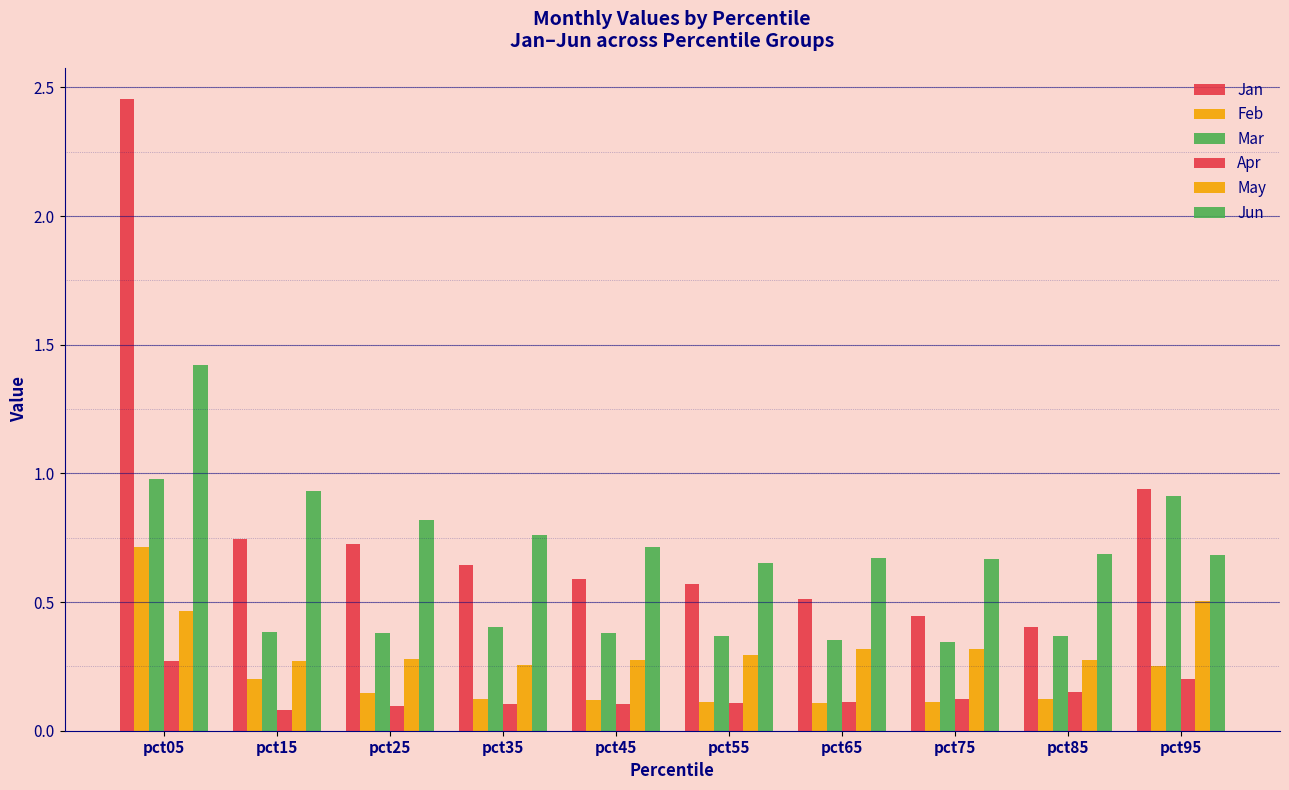

The Mar series shows 0.4 at pct25. True or false?

True